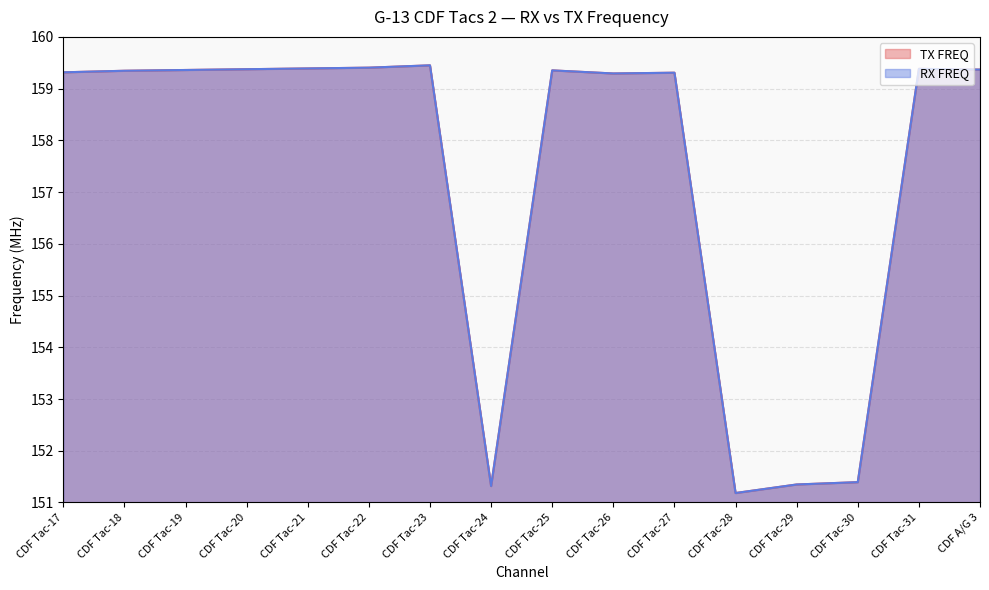

List the labels in order of TX FREQ value, smallest first.

CDF Tac-28, CDF Tac-24, CDF Tac-29, CDF Tac-30, CDF Tac-26, CDF Tac-27, CDF Tac-17, CDF Tac-18, CDF Tac-25, CDF Tac-19, CDF A/G 3, CDF Tac-20, CDF Tac-31, CDF Tac-21, CDF Tac-22, CDF Tac-23